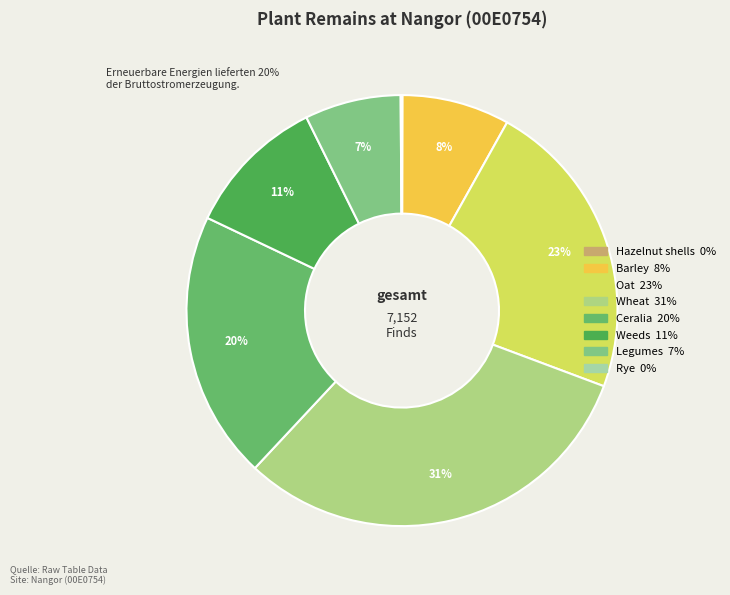

What percentage do Barley and Wheat together represent?

39.3%